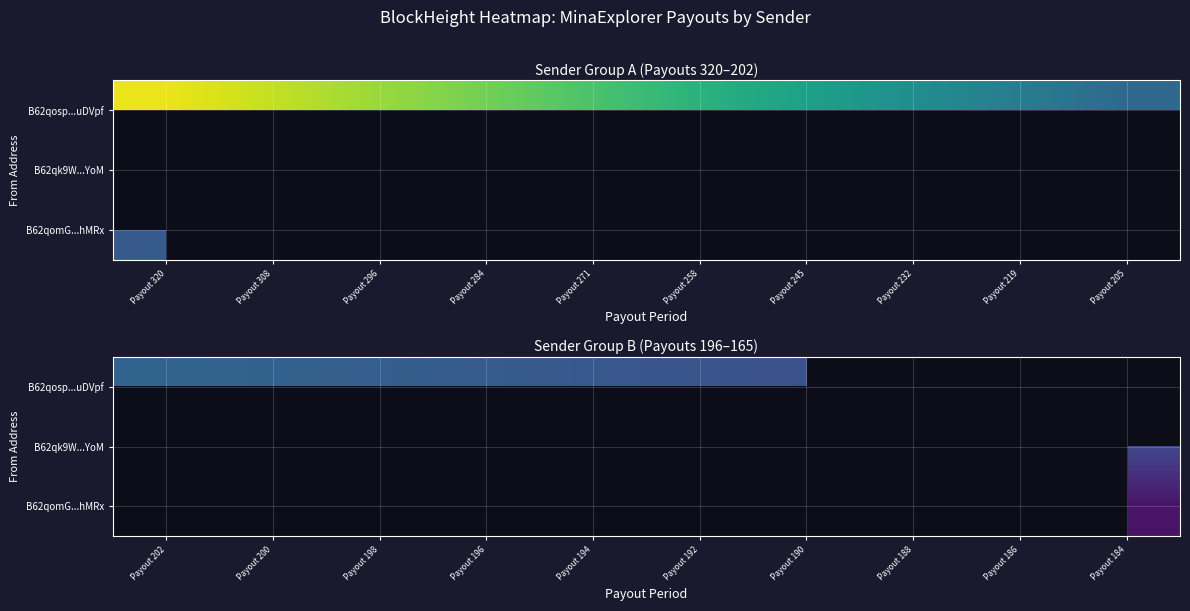

Which has a higher value, Payout 308 or Payout 258?

Payout 308